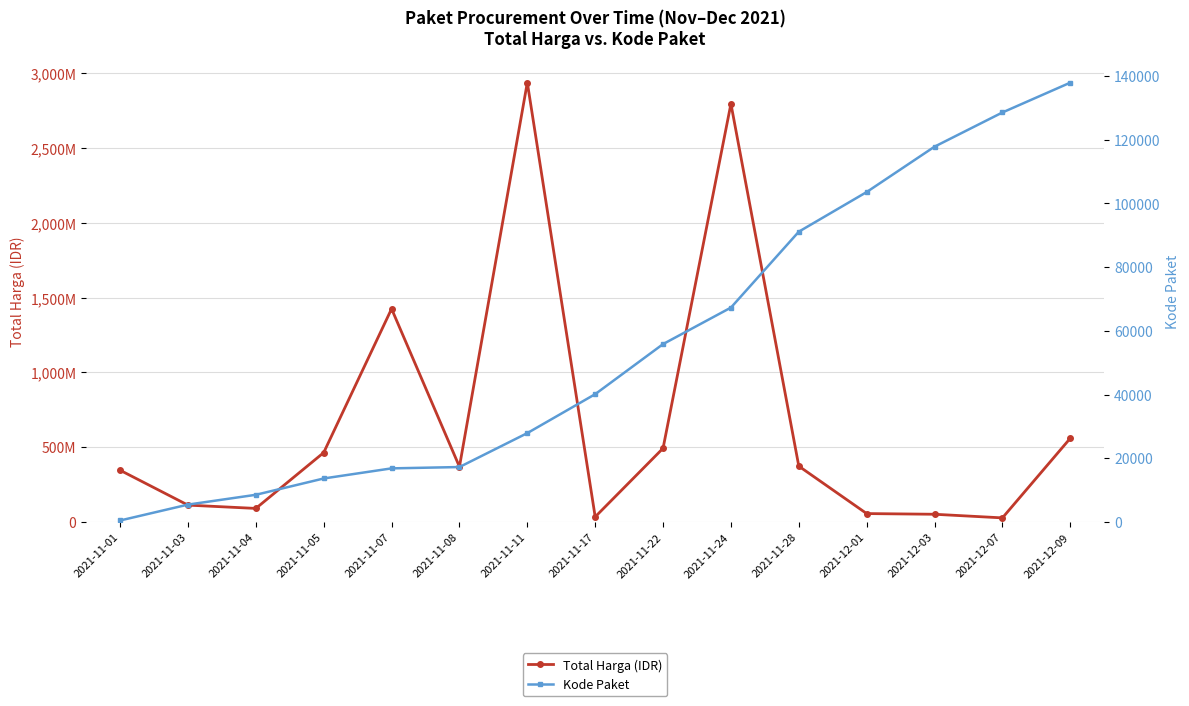

Rank the series by their average value, from highest to lowest.

Total Harga (IDR), Kode Paket